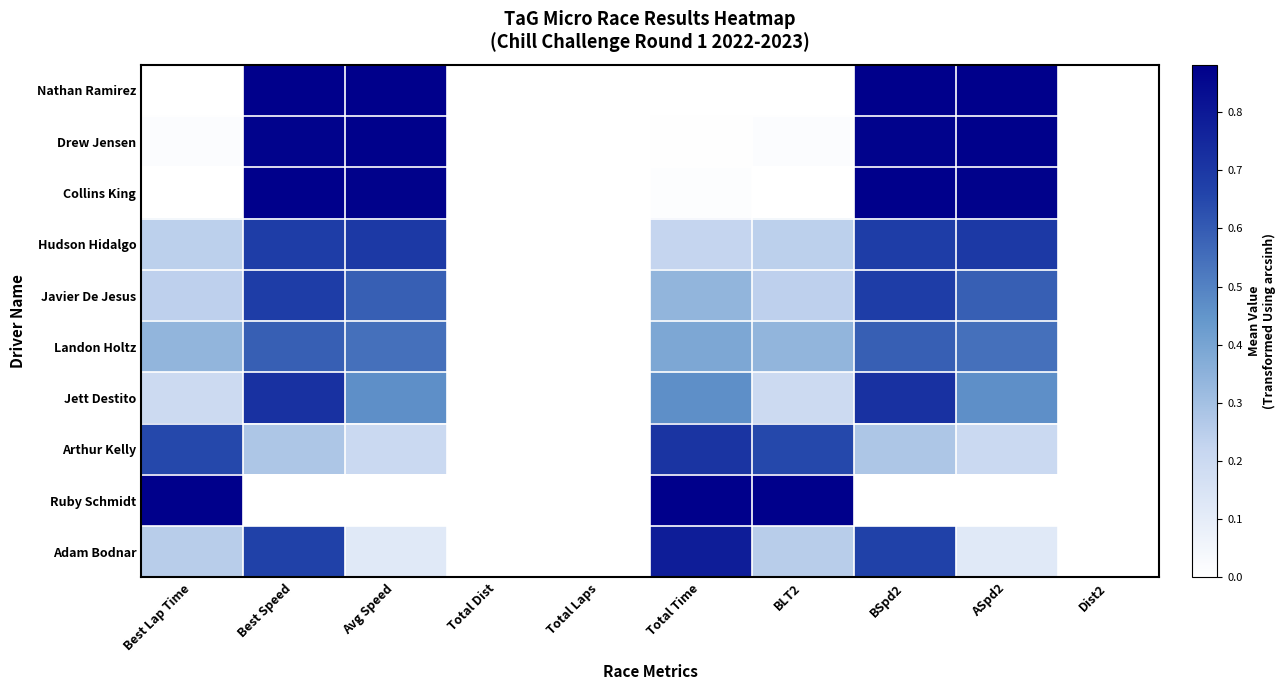

Count the number of categories in the chart.

10